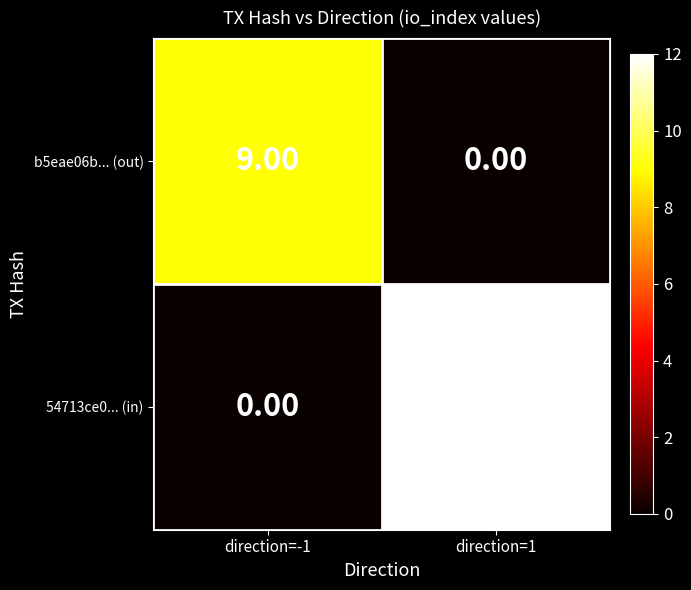

Is the value of b5eae06b... (out) at direction=-1 greater than the value of 54713ce0... (in) at direction=1?

No